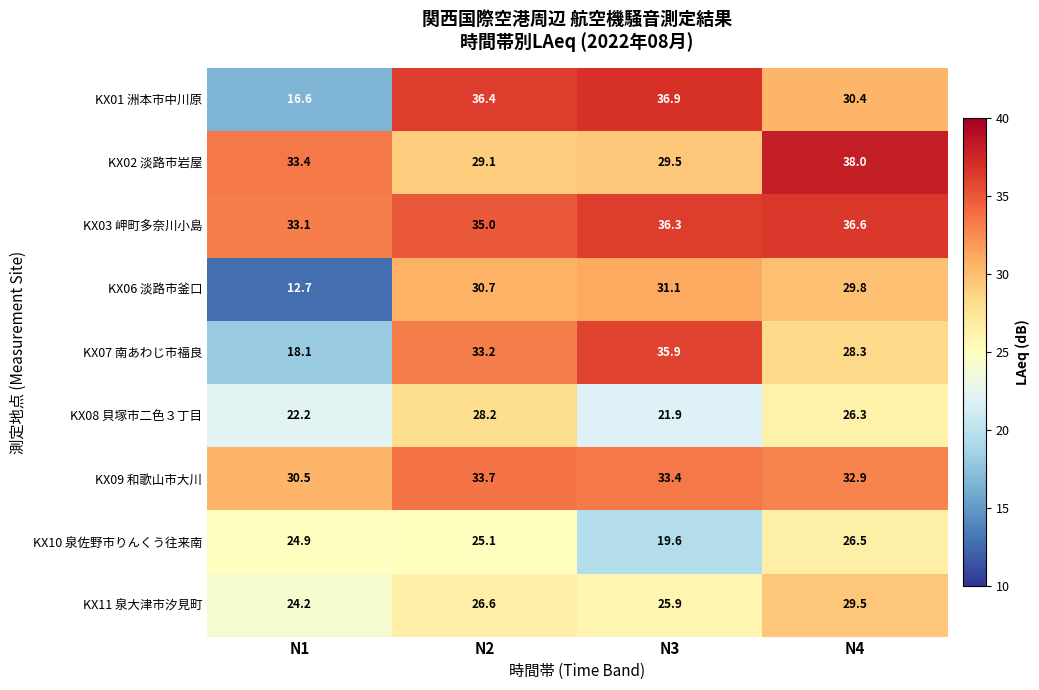

Rank the series at N4 from highest to lowest value.

KX02 淡路市岩屋, KX03 岬町多奈川小島, KX09 和歌山市大川, KX01 洲本市中川原, KX06 淡路市釜口, KX11 泉大津市汐見町, KX07 南あわじ市福良, KX10 泉佐野市りんくう往来南, KX08 貝塚市二色３丁目